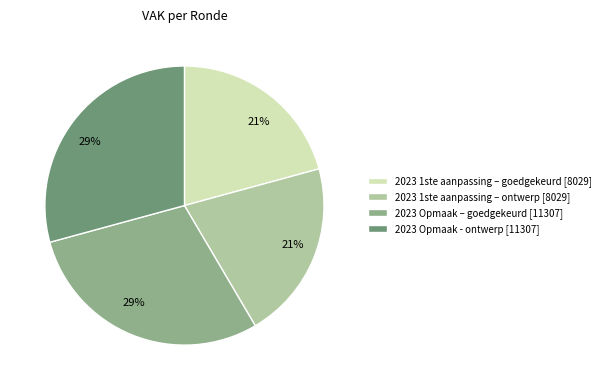

Approximately how many times larger is the value at 2023 Opmaak – goedgekeurd compared to 2023 1ste aanpassing – goedgekeurd?

1.4